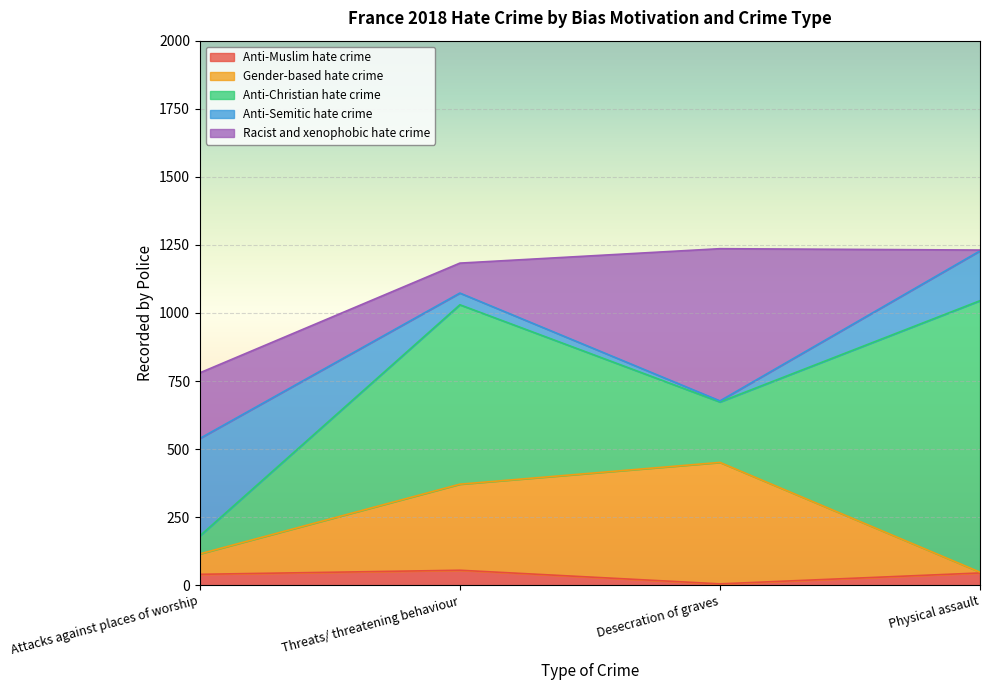

In Anti-Muslim hate crime, how many points are higher than both neighbors (excluding endpoints)?

1